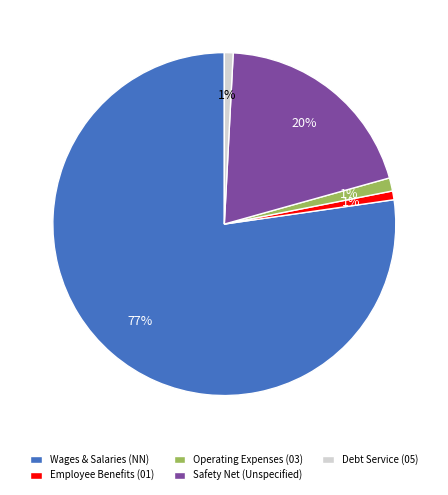

Does Debt Service (05) account for over 50% of the chart?

No